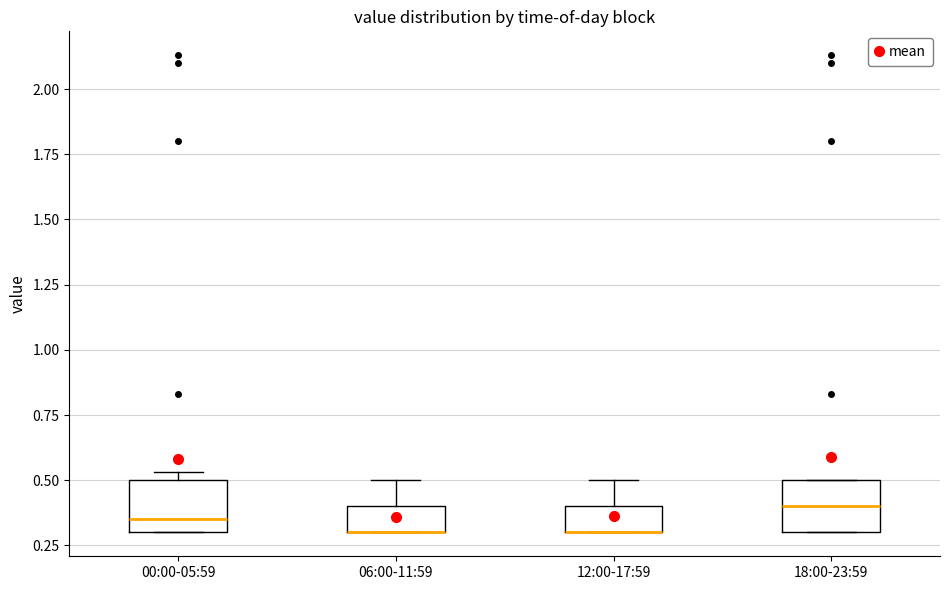

Where is the upper edge of the box for 18:00-23:59 on the y-axis? The values are not printed on the chart, so give them approximately, as read against the axis.

0.50